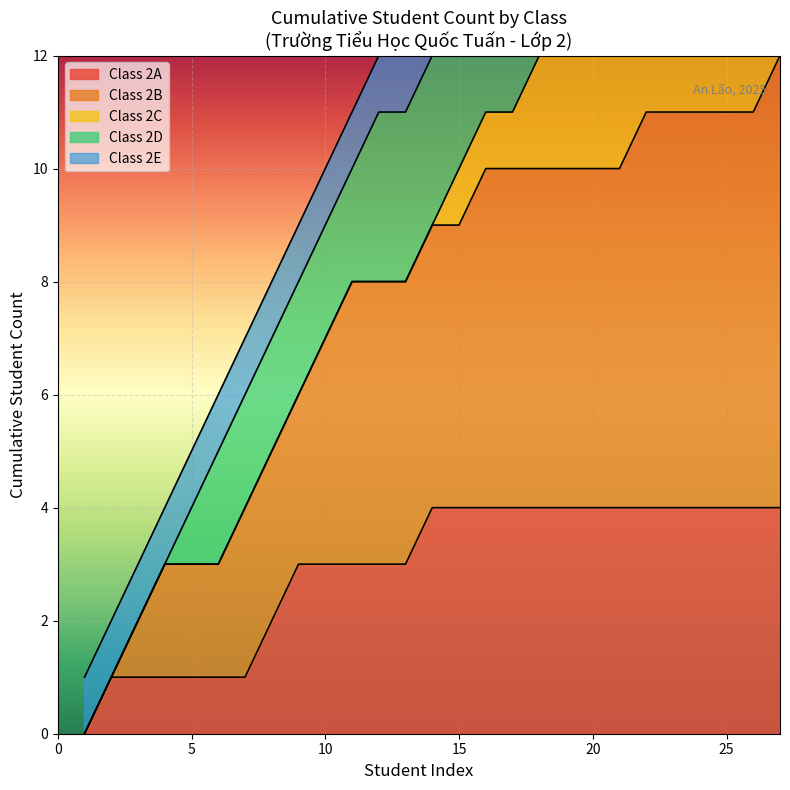

Which series has the largest total across all categories?

Class 2B